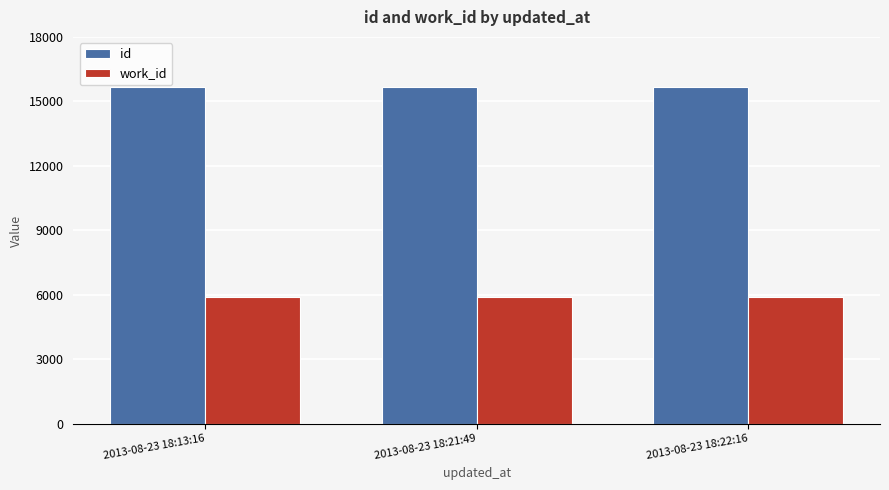

How many groups of bars are there?

3